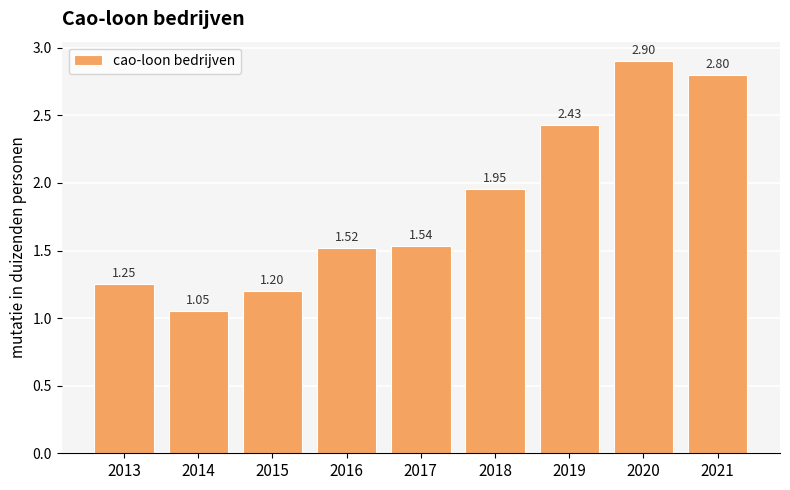

What is the sum of all values?

16.6